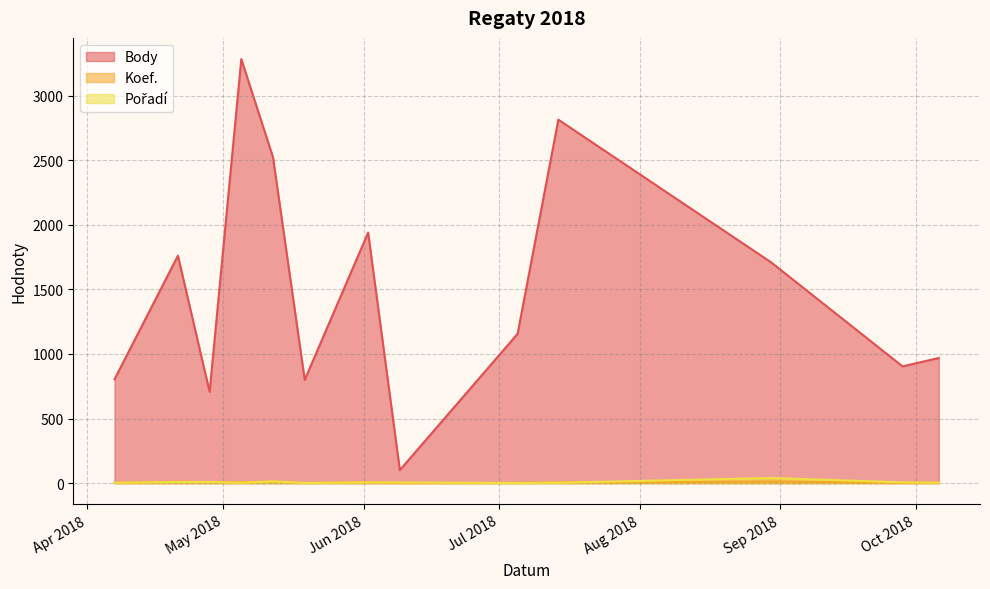

How many values in the Koef. series are below 7?

6